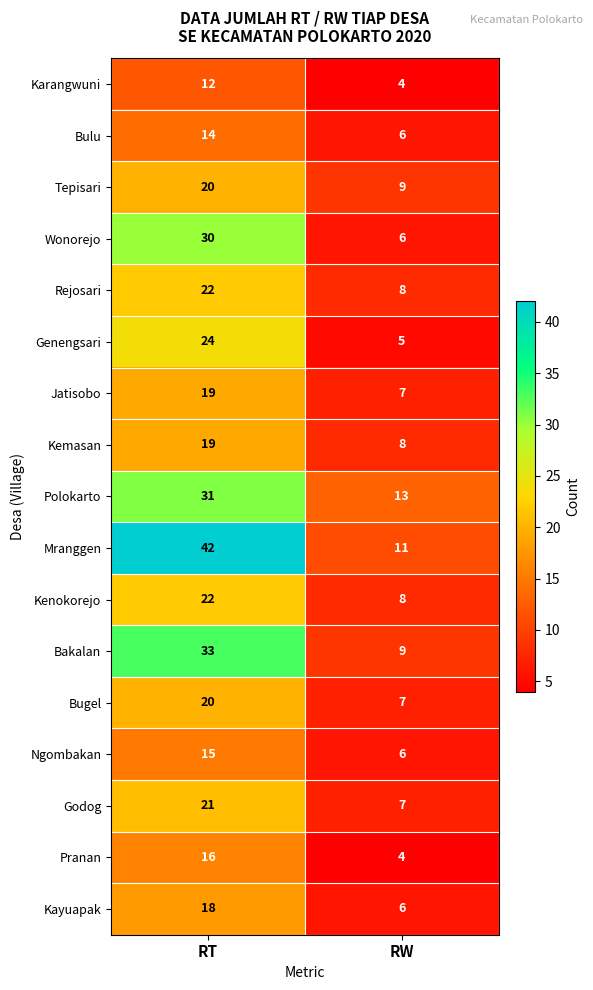

Which label corresponds to the largest value in the chart?

RT